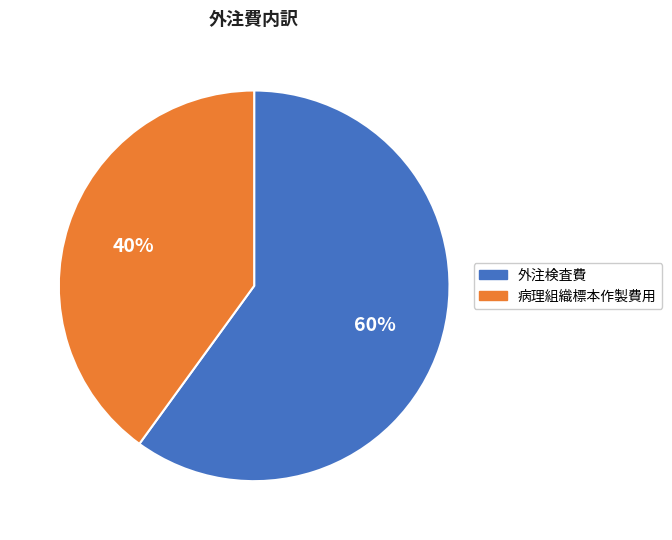

Which category has the smallest portion of the pie?

病理組織標本作製費用